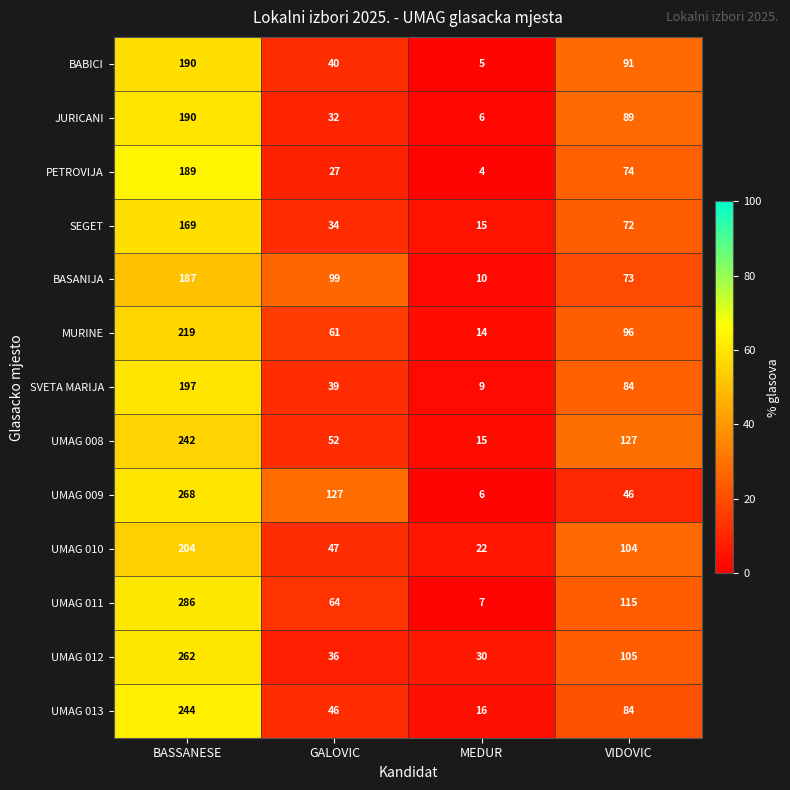

What is the minimum value shown in the chart?

4